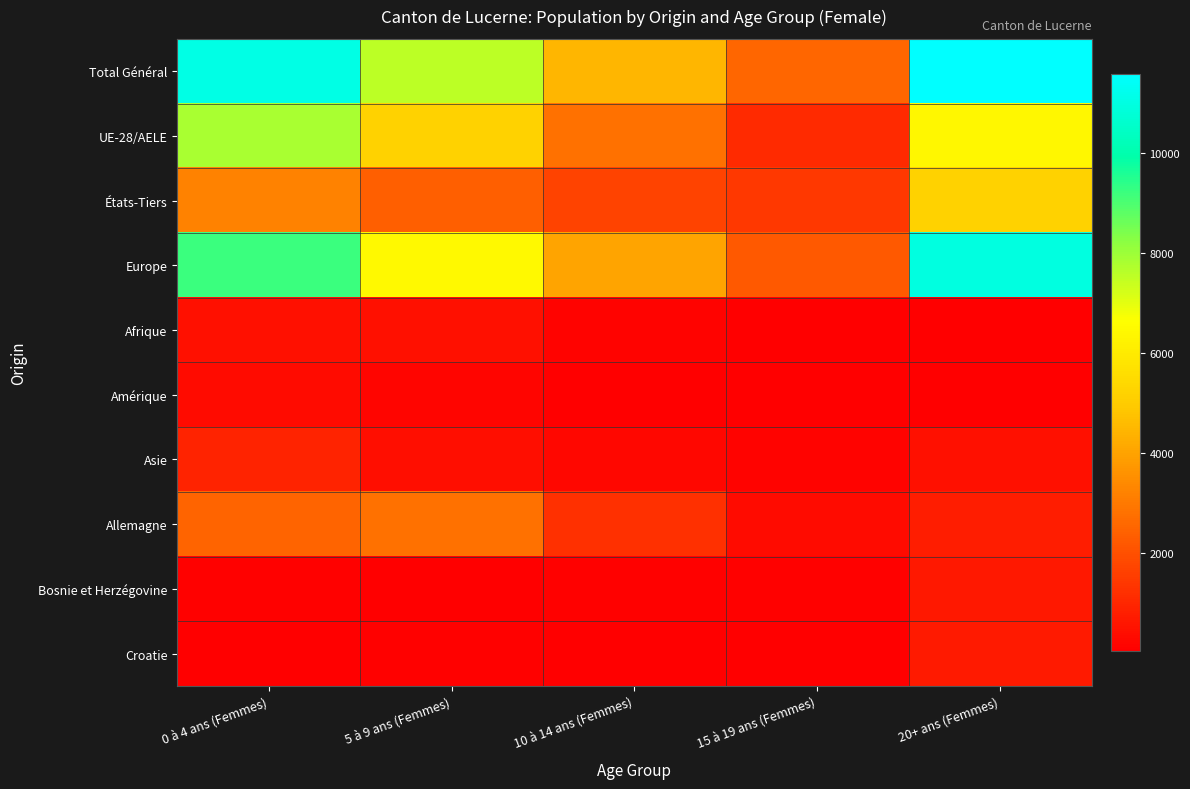

Reading left to right, transcribe all the data shown in this chart.

Total Général: 0 à 4 ans (Femmes)=11036	5 à 9 ans (Femmes)=7552	10 à 14 ans (Femmes)=4503	15 à 19 ans (Femmes)=2538	20+ ans (Femmes)=11576
UE-28/AELE: 0 à 4 ans (Femmes)=7810	5 à 9 ans (Femmes)=5191	10 à 14 ans (Femmes)=2828	15 à 19 ans (Femmes)=1119	20+ ans (Femmes)=6391
États-Tiers: 0 à 4 ans (Femmes)=3226	5 à 9 ans (Femmes)=2361	10 à 14 ans (Femmes)=1675	15 à 19 ans (Femmes)=1419	20+ ans (Femmes)=5185
Europe: 0 à 4 ans (Femmes)=9226	5 à 9 ans (Femmes)=6453	10 à 14 ans (Femmes)=4036	15 à 19 ans (Femmes)=2236	20+ ans (Femmes)=10980
Afrique: 0 à 4 ans (Femmes)=482	5 à 9 ans (Femmes)=470	10 à 14 ans (Femmes)=143	15 à 19 ans (Femmes)=72	20+ ans (Femmes)=67
Amérique: 0 à 4 ans (Femmes)=352	5 à 9 ans (Femmes)=184	10 à 14 ans (Femmes)=72	15 à 19 ans (Femmes)=50	20+ ans (Femmes)=44
Asie: 0 à 4 ans (Femmes)=936	5 à 9 ans (Femmes)=424	10 à 14 ans (Femmes)=246	15 à 19 ans (Femmes)=173	20+ ans (Femmes)=479
Allemagne: 0 à 4 ans (Femmes)=2493	5 à 9 ans (Femmes)=2814	10 à 14 ans (Femmes)=1256	15 à 19 ans (Femmes)=315	20+ ans (Femmes)=771
Bosnie et Herzégovine: 0 à 4 ans (Femmes)=95	5 à 9 ans (Femmes)=75	10 à 14 ans (Femmes)=116	15 à 19 ans (Femmes)=90	20+ ans (Femmes)=638
Croatie: 0 à 4 ans (Femmes)=89	5 à 9 ans (Femmes)=92	10 à 14 ans (Femmes)=86	15 à 19 ans (Femmes)=82	20+ ans (Femmes)=680